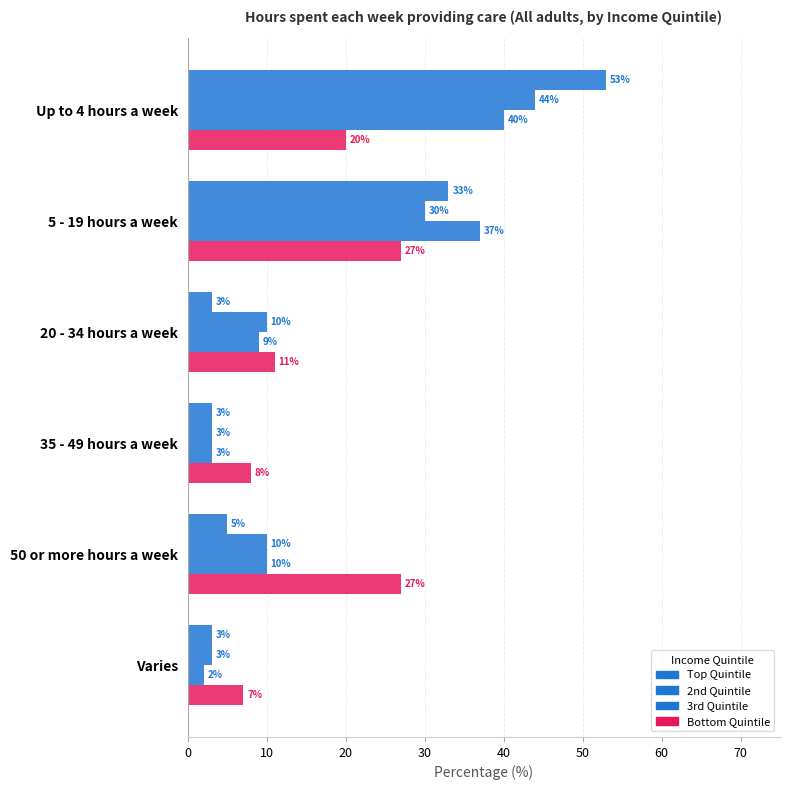

How many data points does each series have?

6